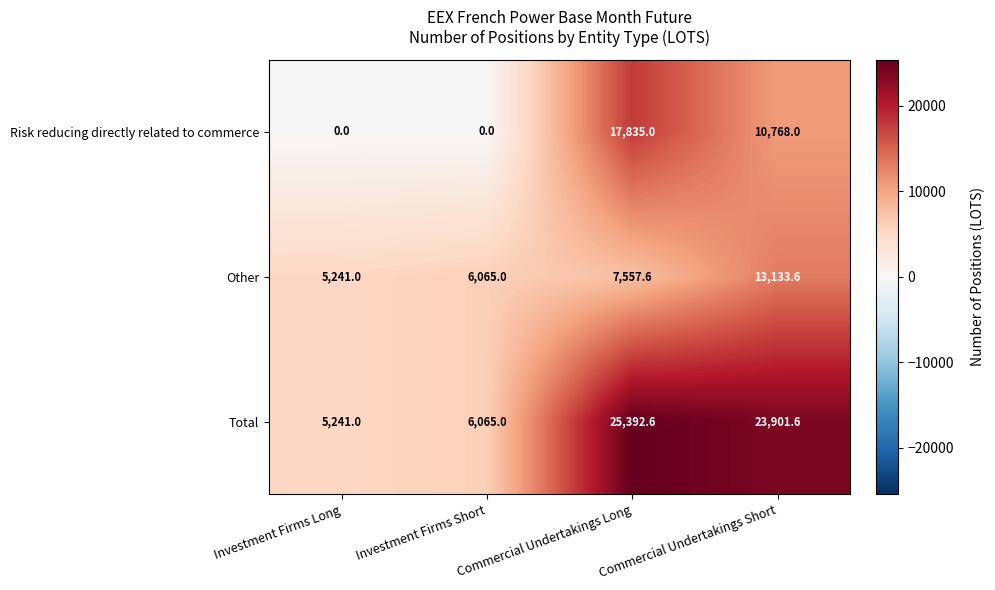

At how many categories does at least one series exceed 9432?

2